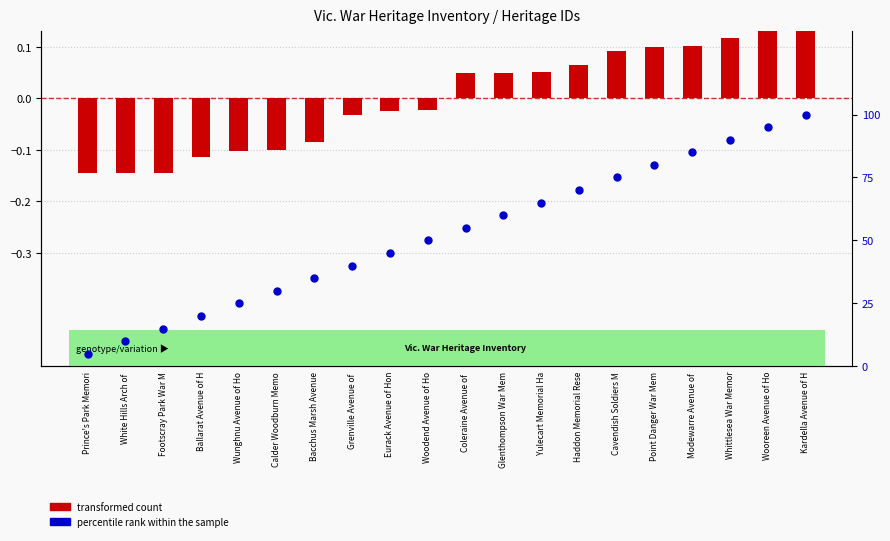

Which series contains the highest Y value?

percentile rank within the sample